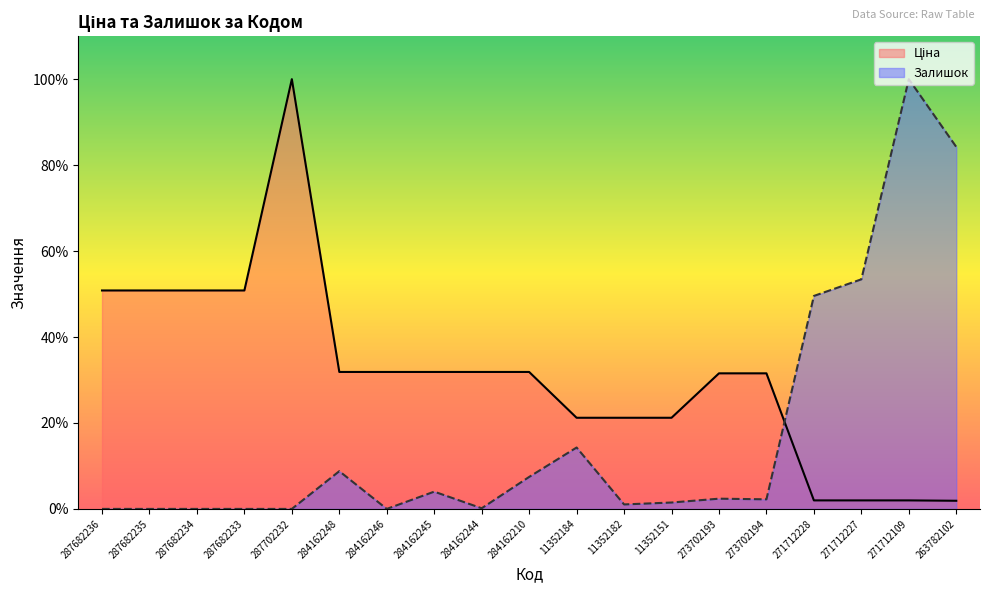

What are all the series names shown in the legend?

Ціна, Залишок